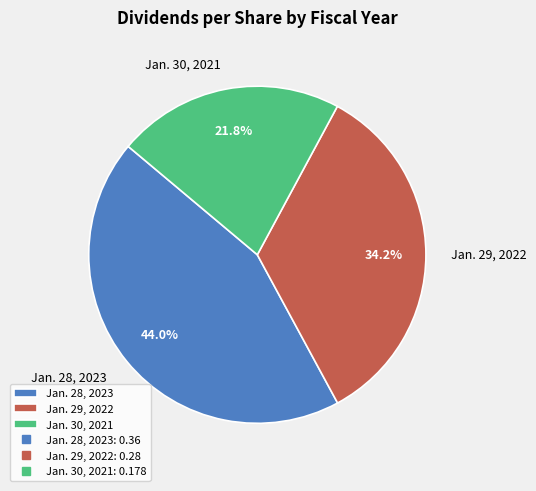

What percentage is the Jan. 28, 2023 slice, to the nearest percent?

44%